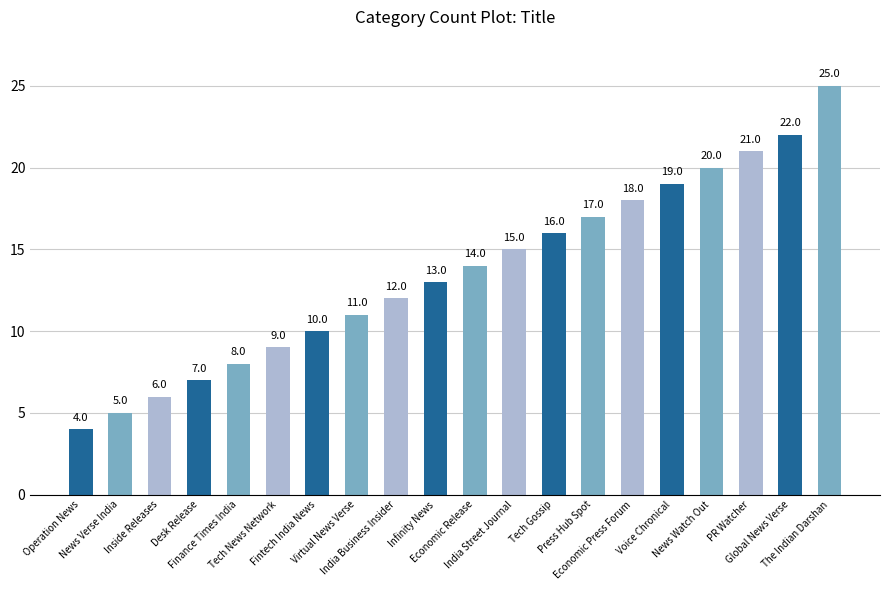

Reading left to right, transcribe all the data shown in this chart.

4	5	6	7	8	9	10	11	12	13	14	15	16	17	18	19	20	21	22	25